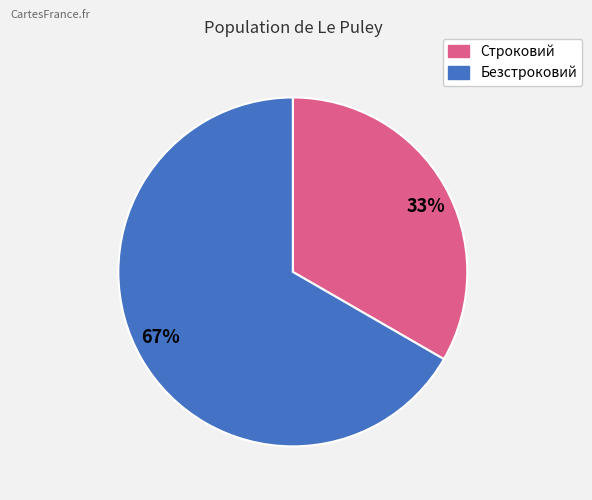

How many slices are in this pie chart?

2